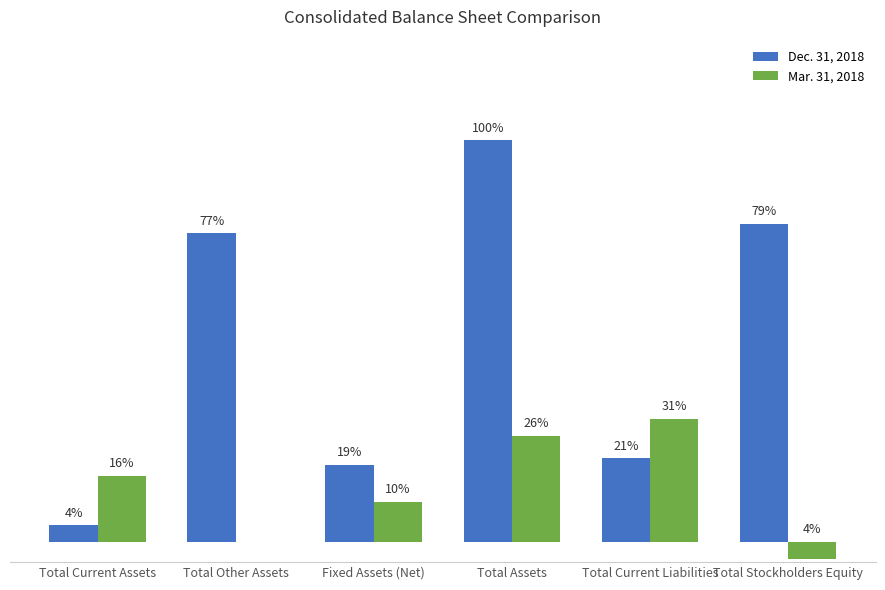

Which series changed the most between Fixed Assets (Net) and Total Stockholders Equity?

Dec. 31, 2018